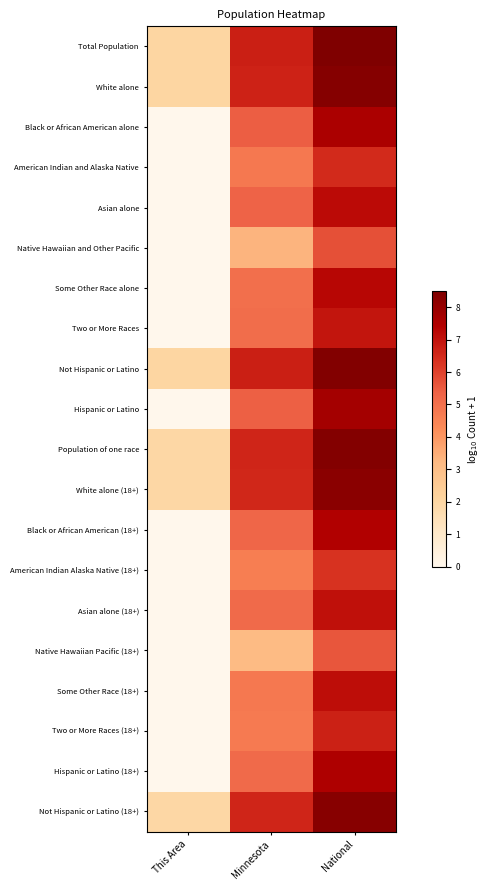

Reading left to right, list all the values displayed in this chart.

Total Population: This Area=2.0	Minnesota=6.7	National=8.5
White alone: This Area=2.0	Minnesota=6.7	National=8.3
Black or African American alone: This Area=0.0	Minnesota=5.4	National=7.6
American Indian and Alaska Native: This Area=0.0	Minnesota=4.8	National=6.5
Asian alone: This Area=0.0	Minnesota=5.3	National=7.2
Native Hawaiian and Other Pacific: This Area=0.0	Minnesota=3.3	National=5.7
Some Other Race alone: This Area=0.0	Minnesota=5.0	National=7.3
Two or More Races: This Area=0.0	Minnesota=5.1	National=7.0
Not Hispanic or Latino: This Area=2.0	Minnesota=6.7	National=8.4
Hispanic or Latino: This Area=0.0	Minnesota=5.4	National=7.7
Population of one race: This Area=1.9	Minnesota=6.6	National=8.4
White alone (18+): This Area=1.9	Minnesota=6.5	National=8.2
Black or African American (18+): This Area=0.0	Minnesota=5.2	National=7.4
American Indian Alaska Native (18+): This Area=0.0	Minnesota=4.6	National=6.3
Asian alone (18+): This Area=0.0	Minnesota=5.2	National=7.1
Native Hawaiian Pacific (18+): This Area=0.0	Minnesota=3.2	National=5.6
Some Other Race (18+): This Area=0.0	Minnesota=4.8	National=7.1
Two or More Races (18+): This Area=0.0	Minnesota=4.7	National=6.7
Hispanic or Latino (18+): This Area=0.0	Minnesota=5.2	National=7.5
Not Hispanic or Latino (18+): This Area=1.9	Minnesota=6.6	National=8.3